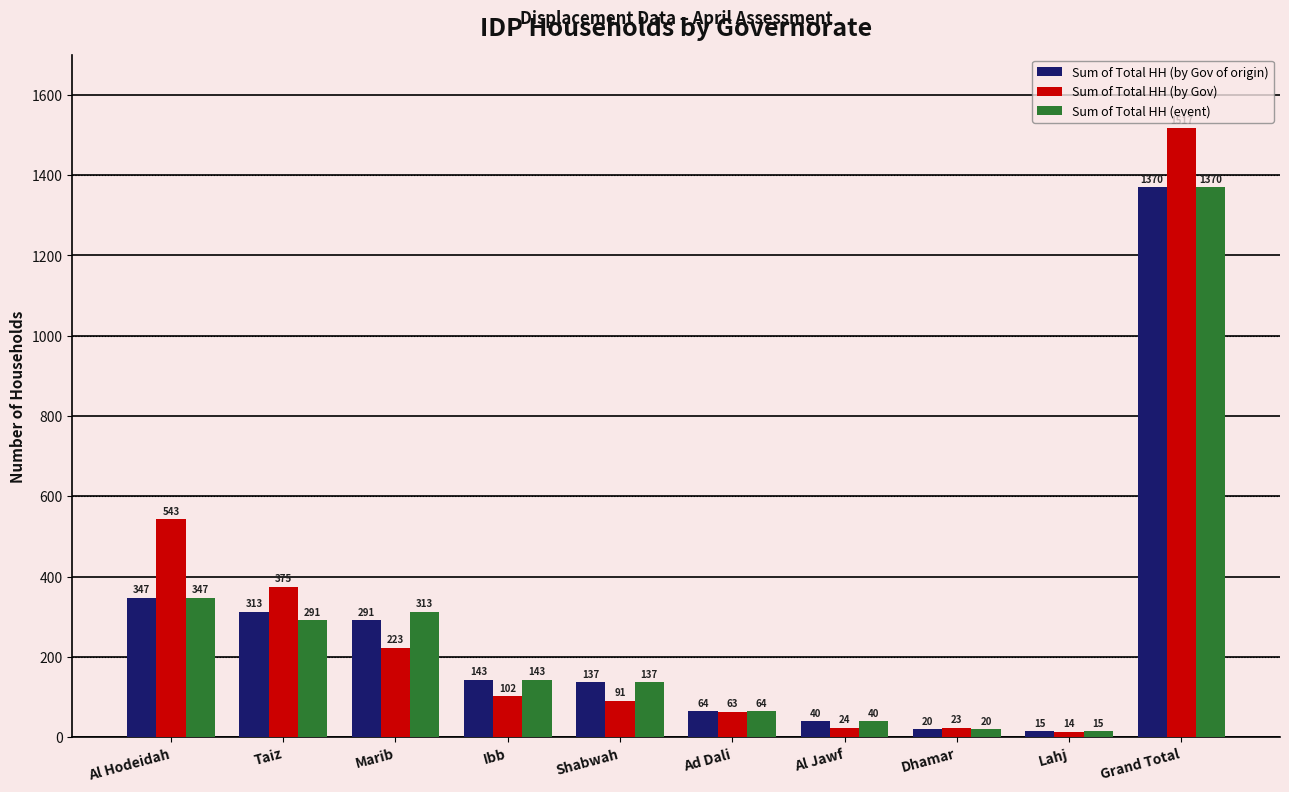

How many data points does each series have?

10